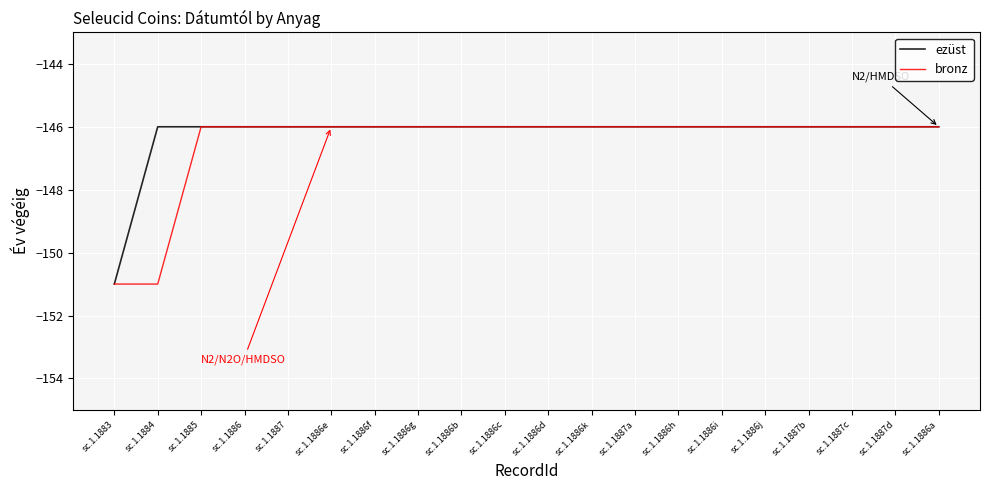

Is it true that bronz equals -146 at sc.1.1886i?

True